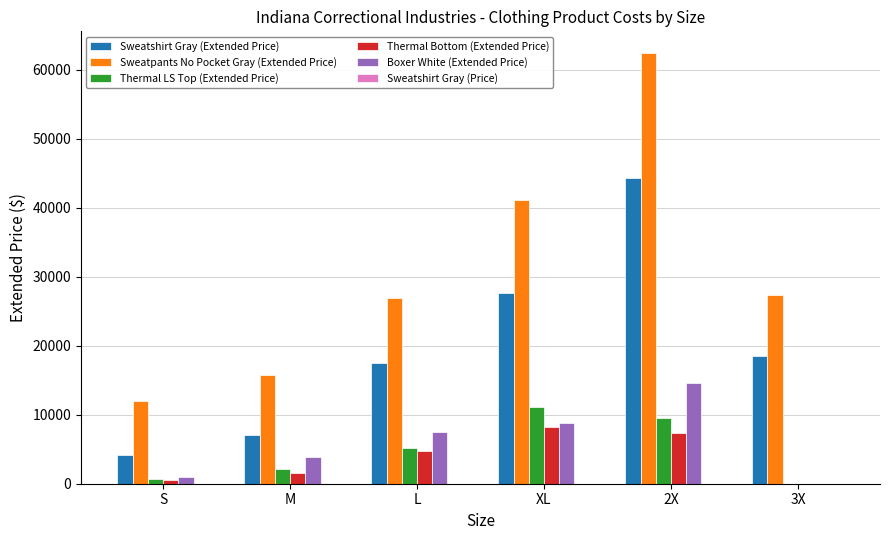

Which series changed the most between M and L?

Sweatpants No Pocket Gray (Extended Price)